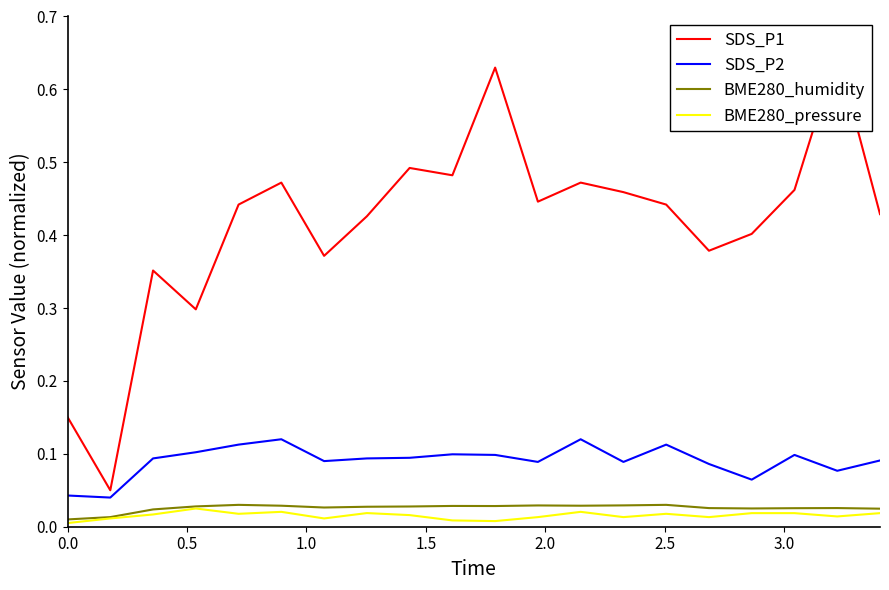

True or false: BME280_humidity and SDS_P2 intersect in this chart.

False